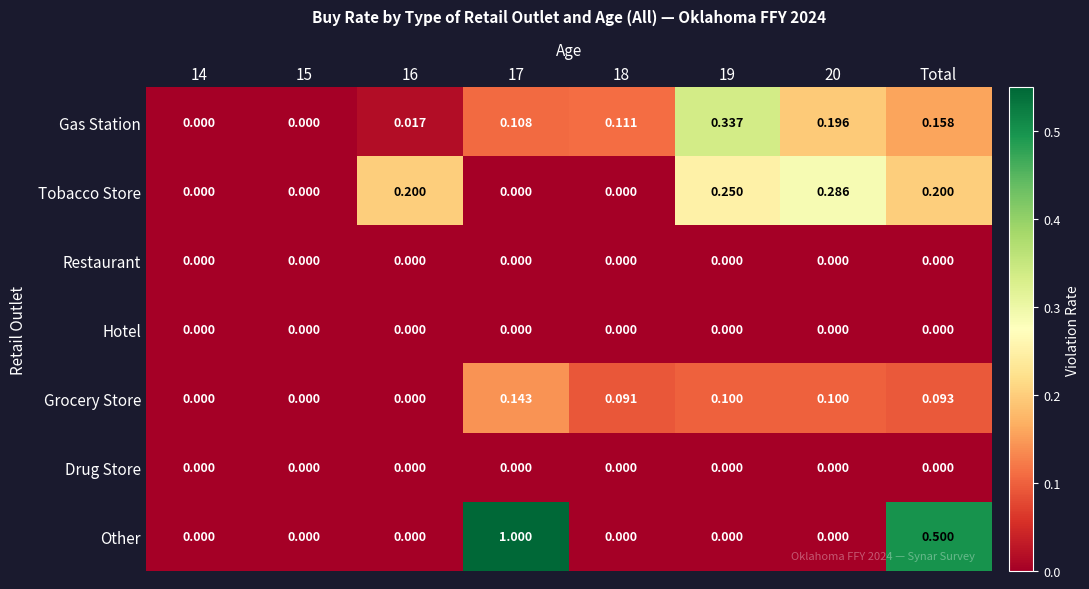

Which series has the largest total across all categories?

Other